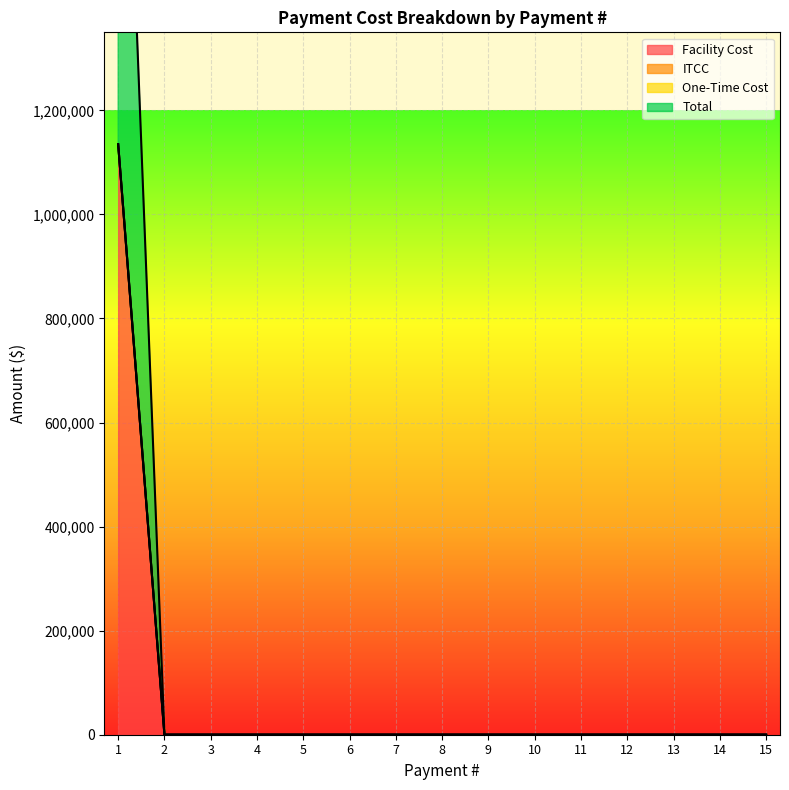

How many values in Facility Cost are above zero?

1